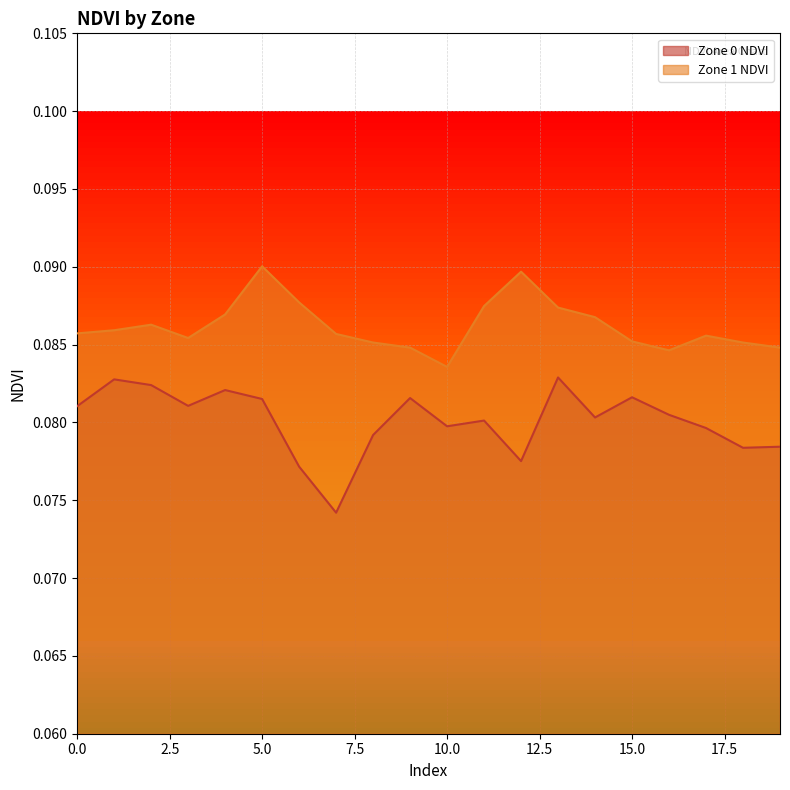

What is the total value across all series at 8?

0.2